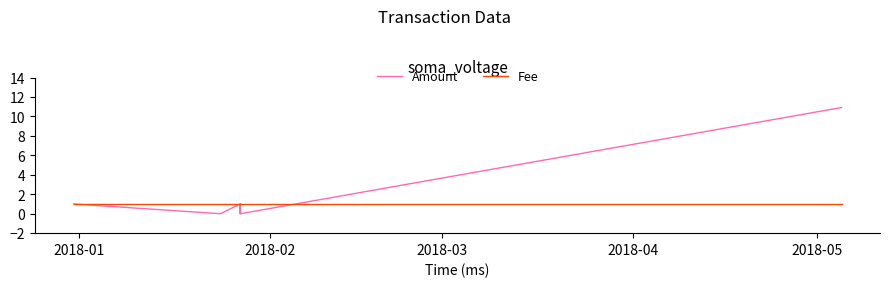

Which series has the largest total across all categories?

Amount